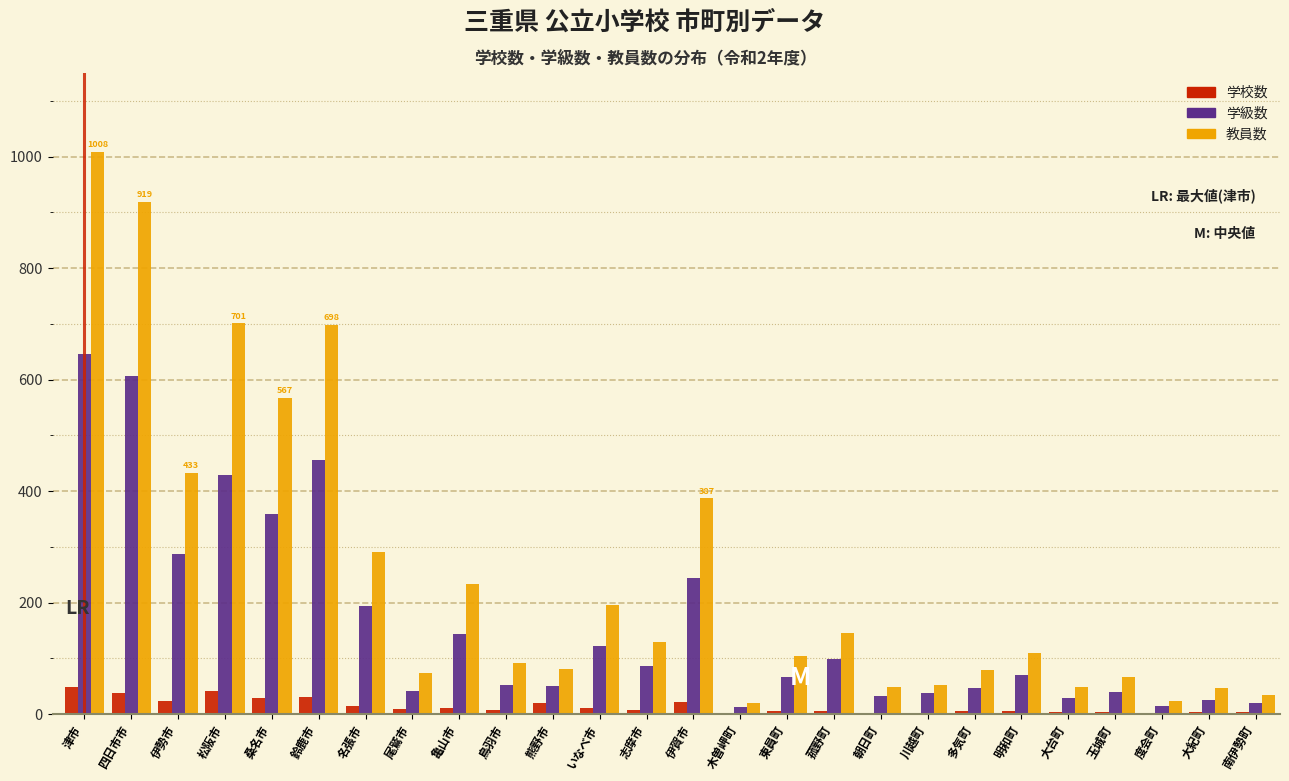

The value of 教員数 at 川越町 is 52. True or false?

True